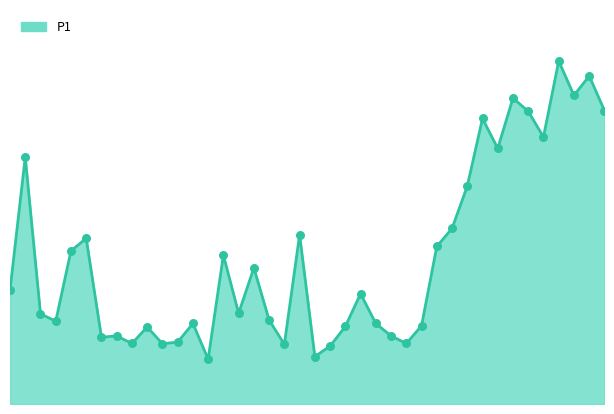

Is this an area chart (filled region under the line)?

Yes